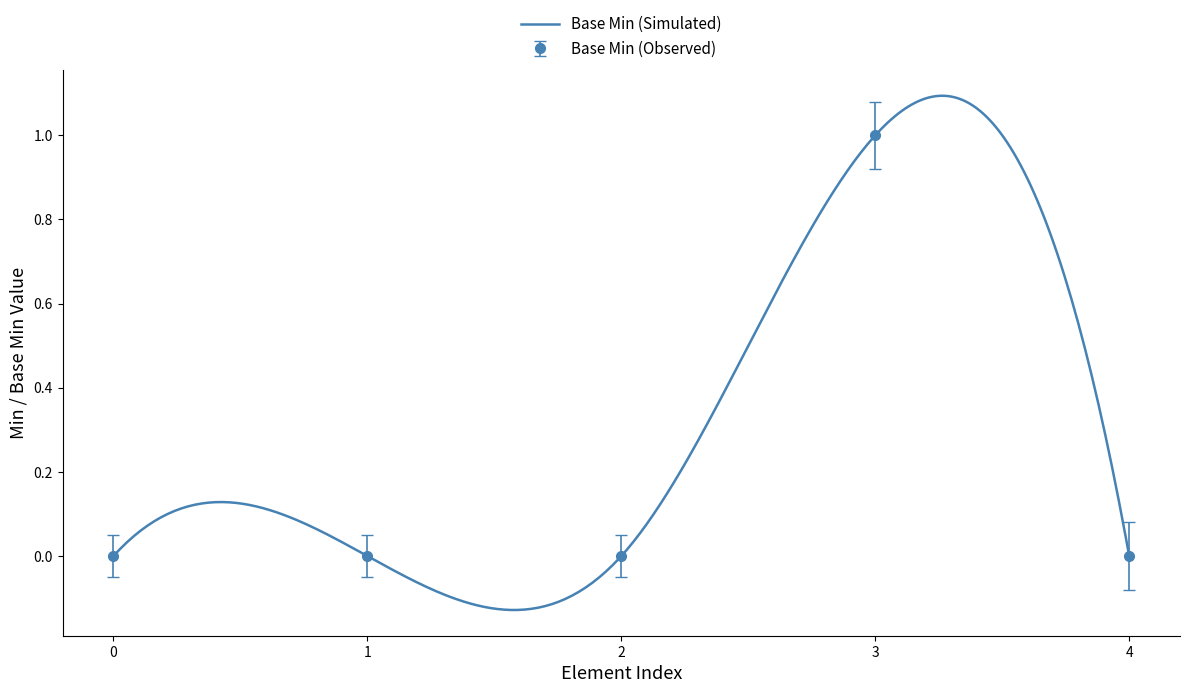

The Base Min (Observed) series shows 0 at 0. True or false?

True